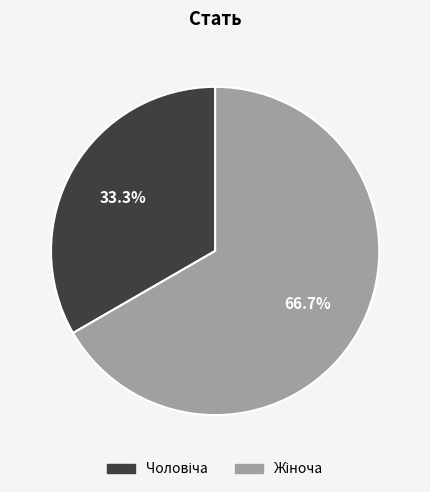

Does any single category account for the majority?

Yes